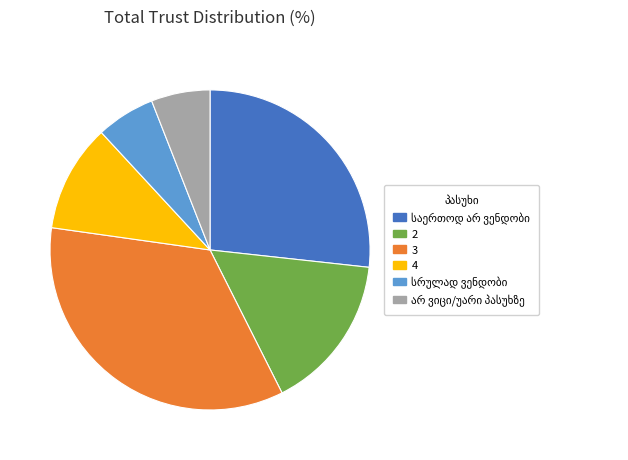

Is 2 the majority of the pie?

No